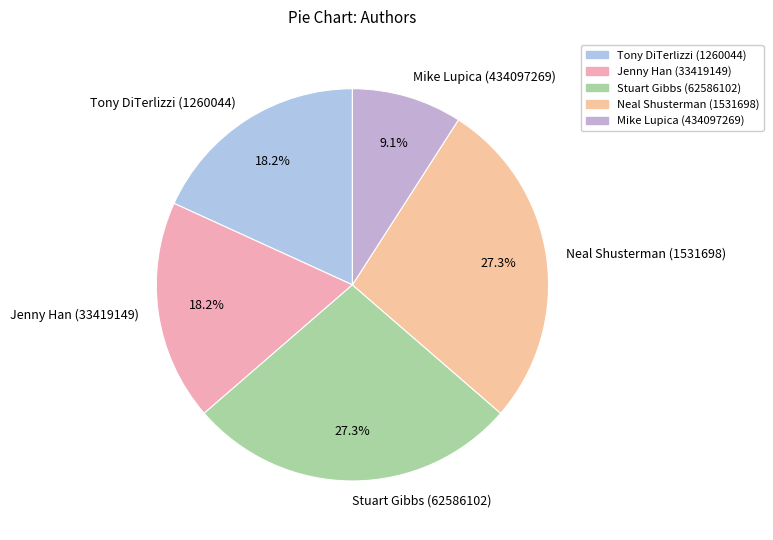

What is the smallest slice in the pie chart?

Mike Lupica (434097269)